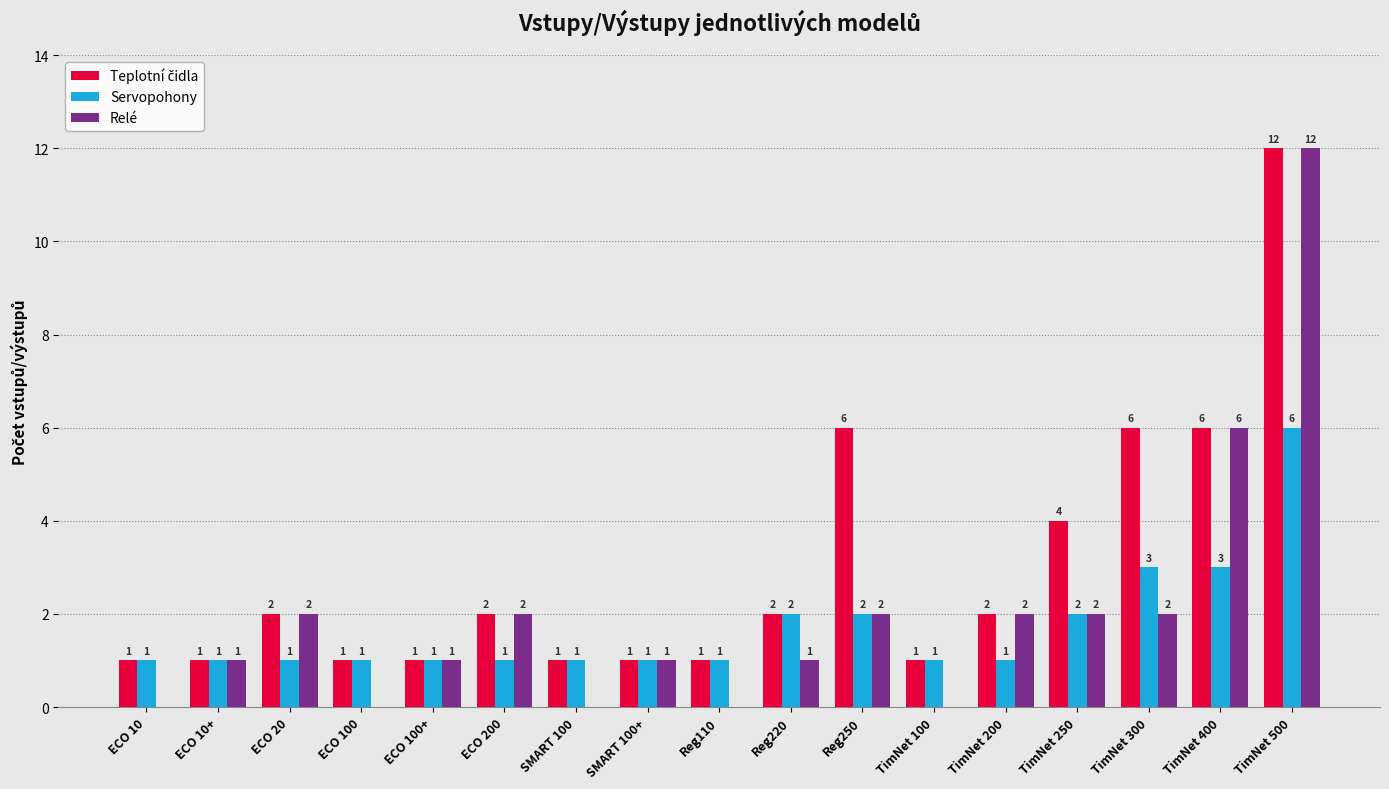

What is the sum of the Relé values at SMART 100 and TimNet 500?

12